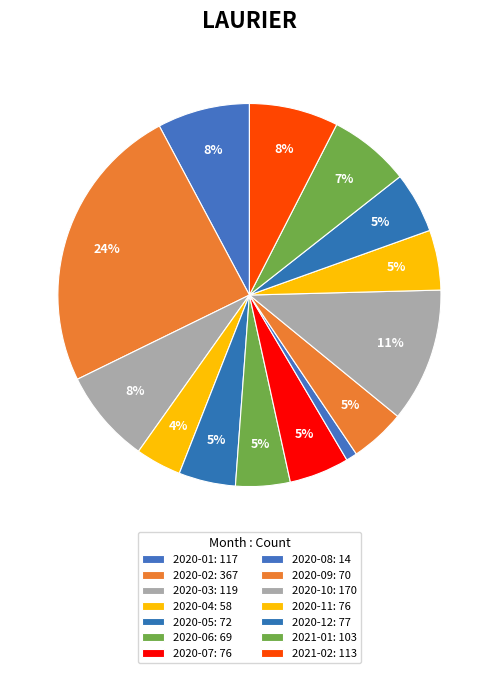

How many slices are in this pie chart?

14